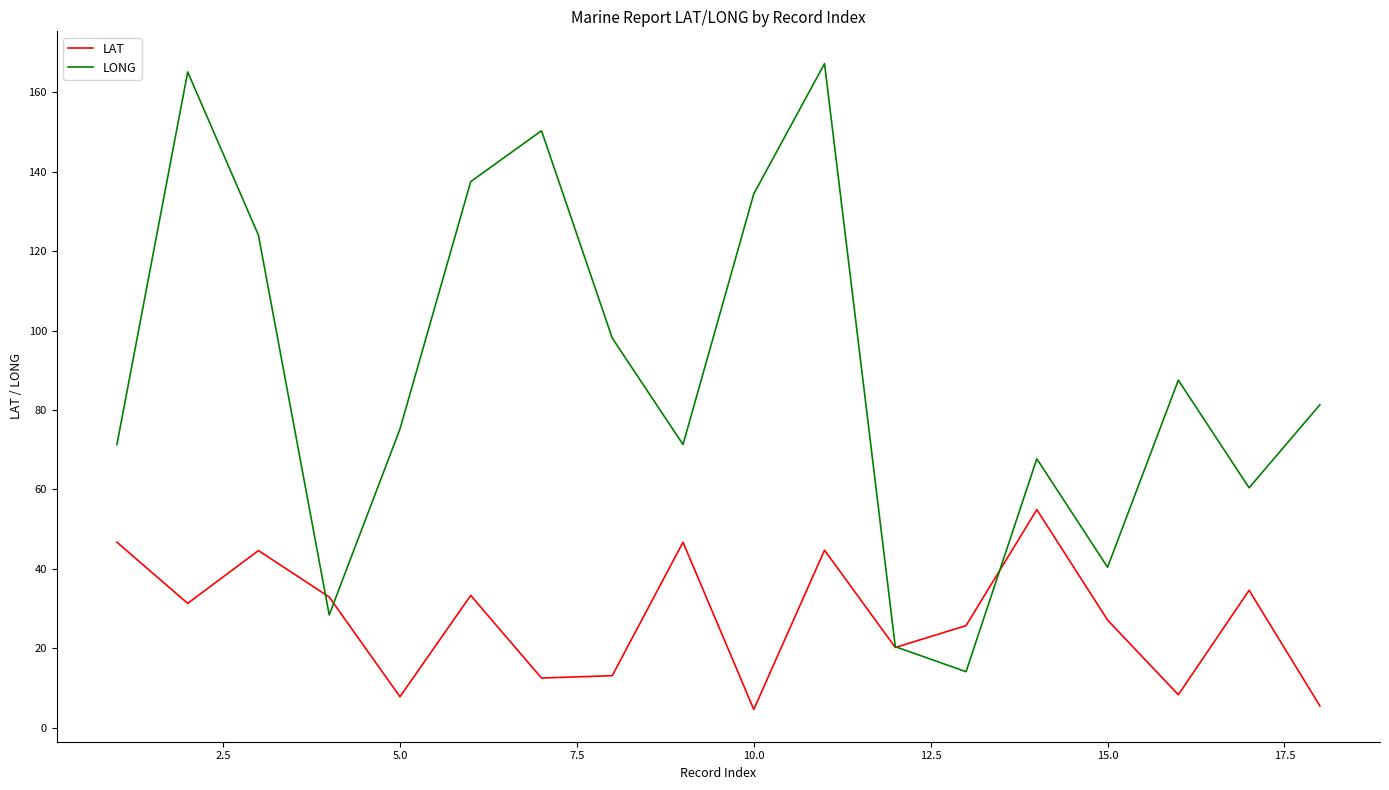

List the series in order of their peak value, lowest first.

LAT, LONG